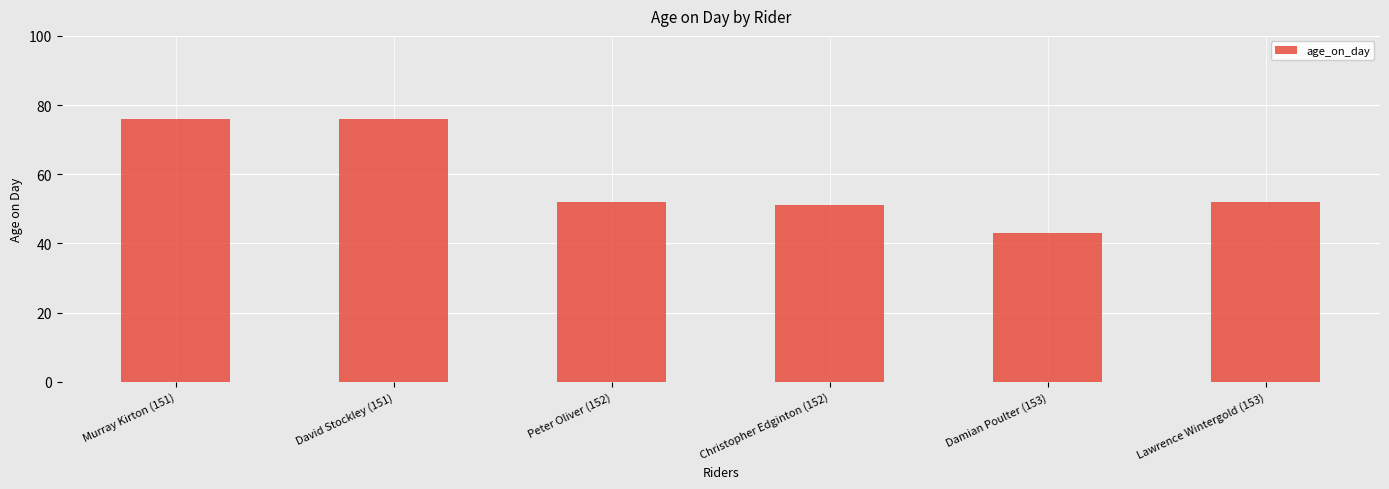

What is the maximum value shown in the chart?

76